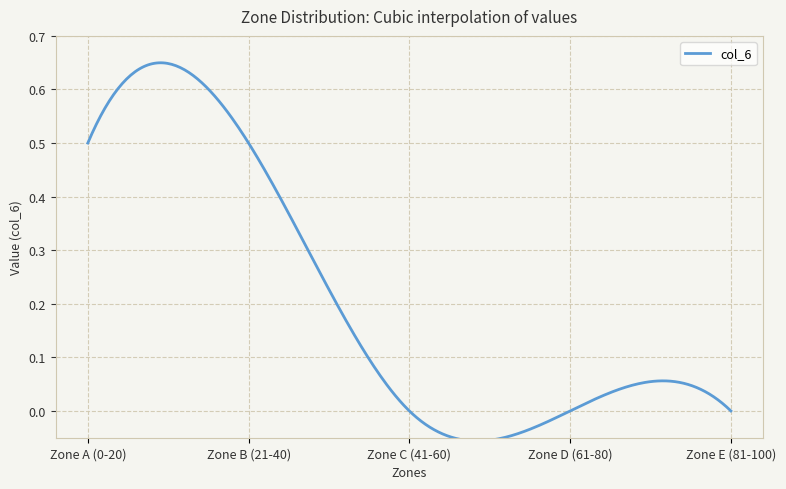

Does the chart display data point markers on the line(s)?

No